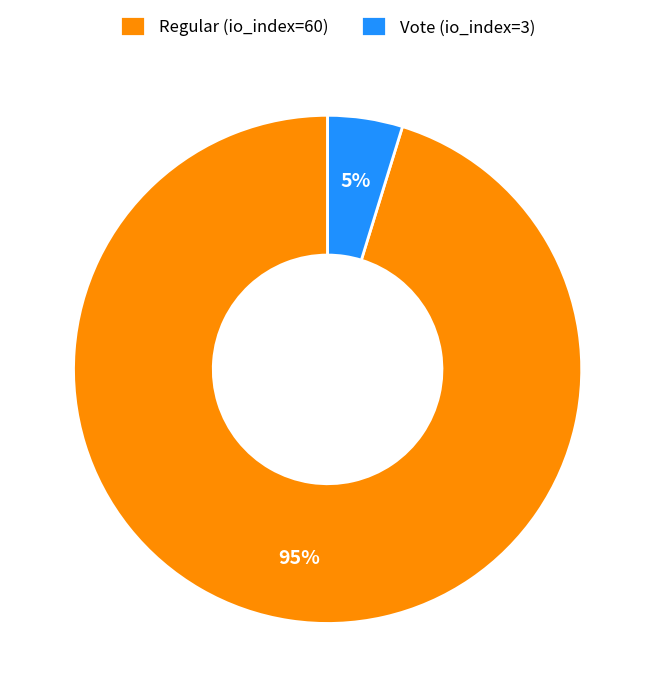

Between Regular (io_index=60) and Vote (io_index=3), which is larger?

Regular (io_index=60)